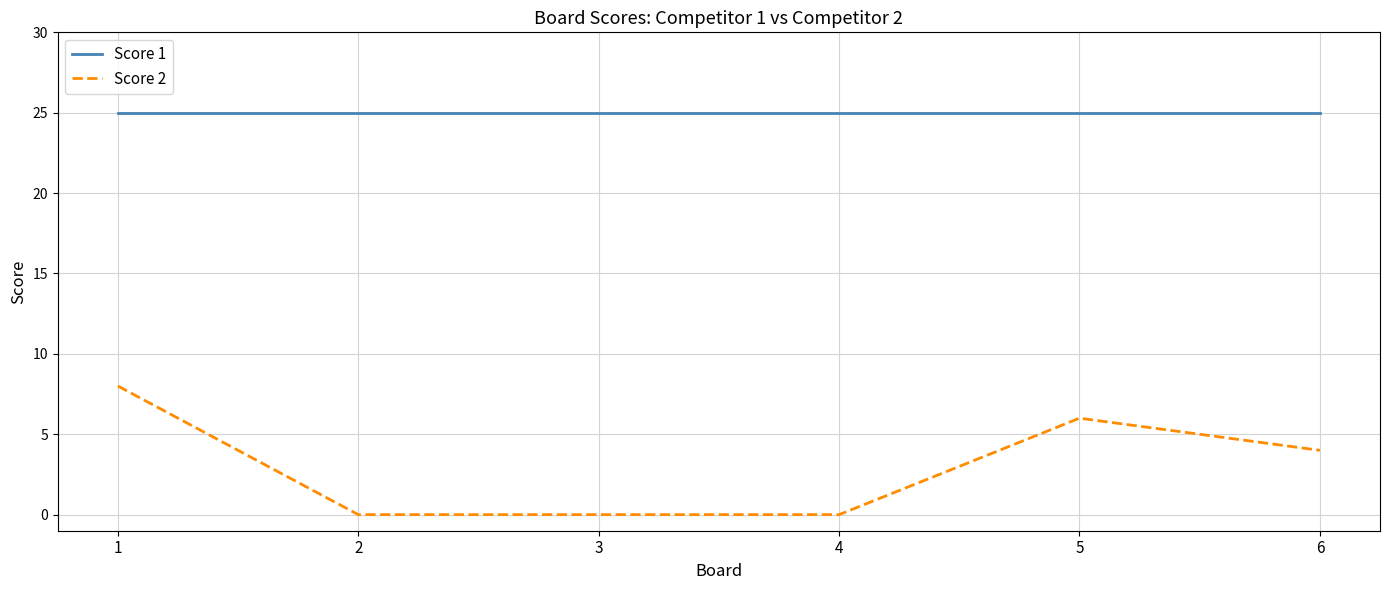

Reading right to left, list all the values displayed in this chart.

Score 1: 25	25	25	25	25	25
Score 2: 4	6	0	0	0	8